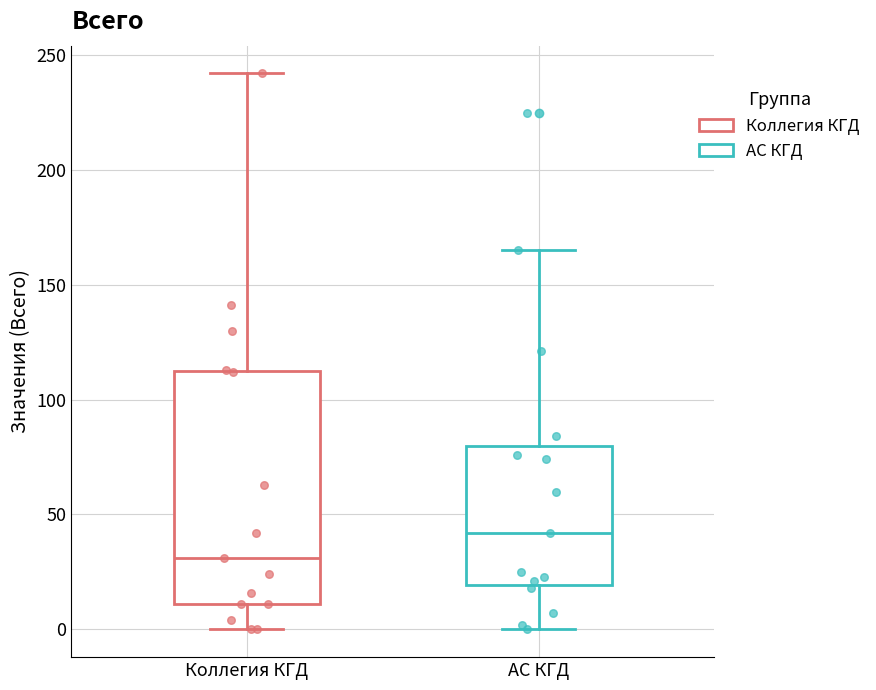

Reading left to right, transcribe this box plot: for each box, give where its median line is, the range the box spans, and where its two whiskers end, as read against the y-axis. The values are not printed on the chart, so give them approximately, as read against the axis.

Коллегия КГД: median 30, box 10 to 115, whiskers 0 to 240
АС КГД: median 40, box 20 to 80, whiskers 0 to 165